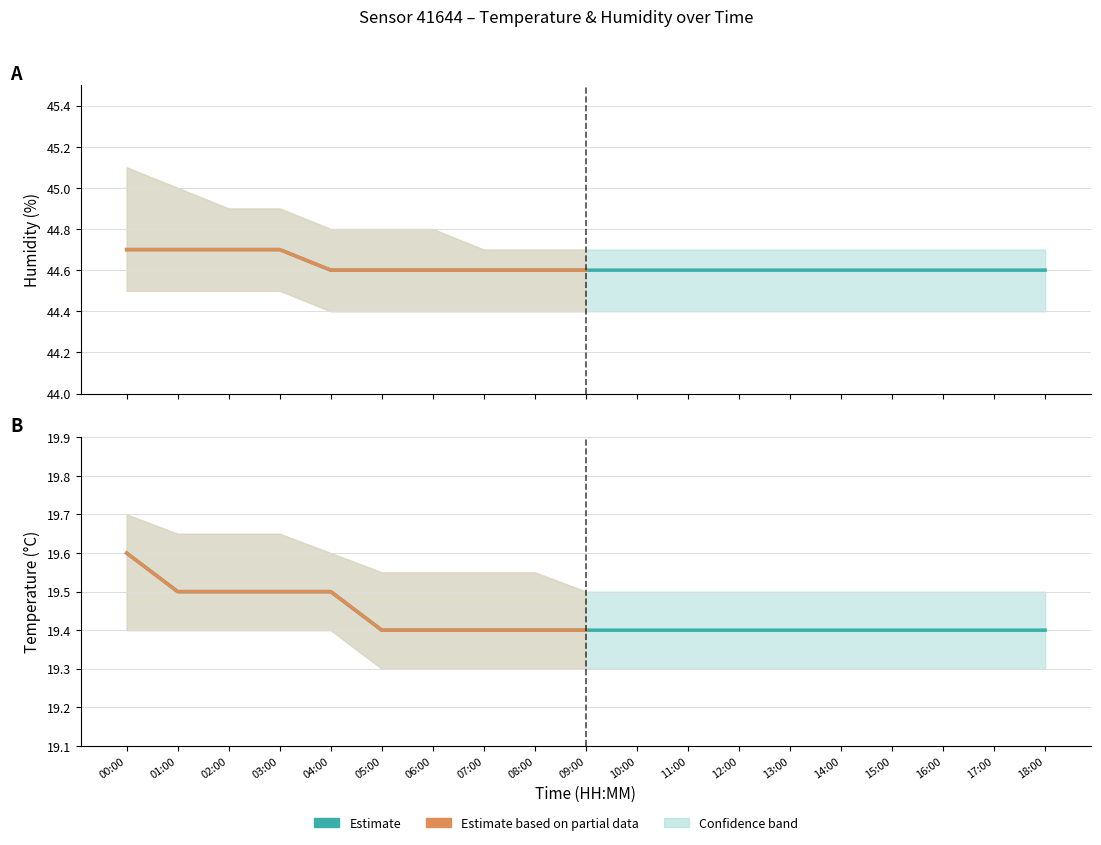

How many lines are shown in the chart?

6